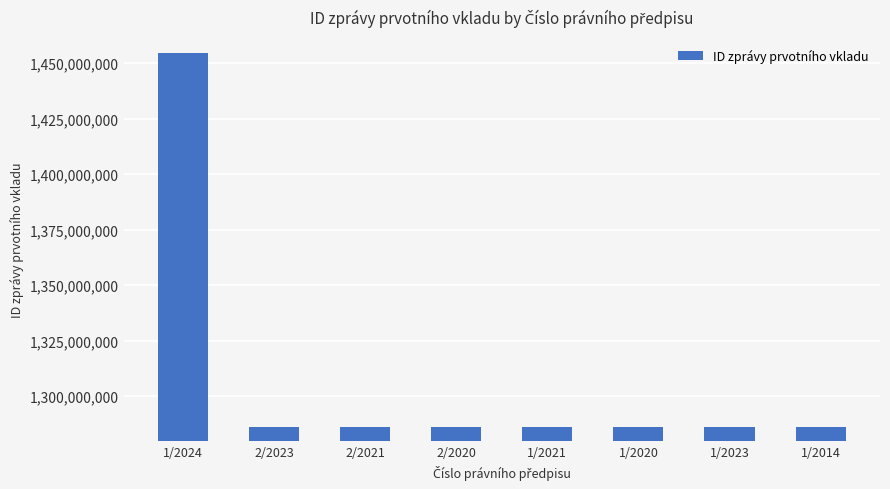

What is the value of the 7th bar from the left?

1285942903